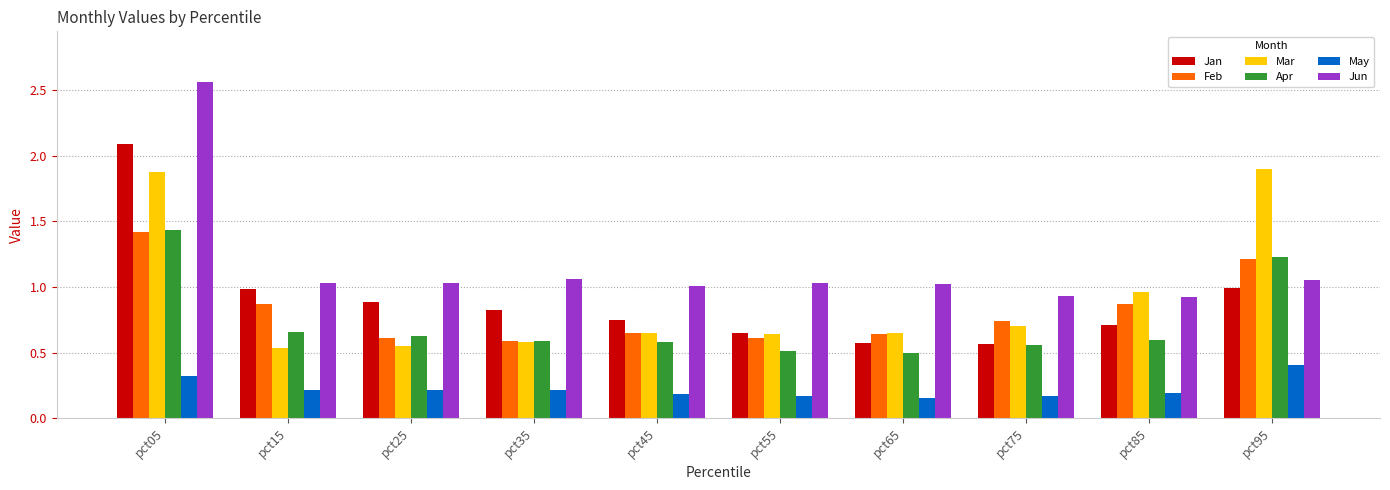

How many groups of bars are there?

10